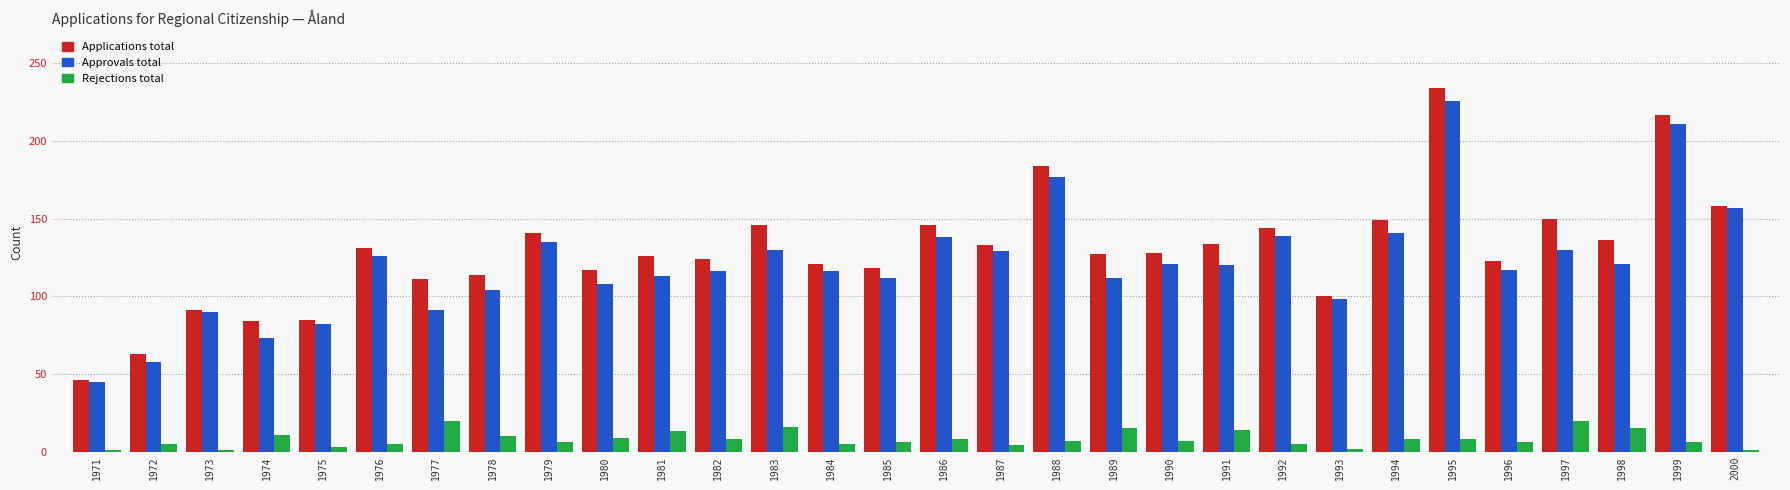

What is the difference between the highest and lowest values at 1981?

113